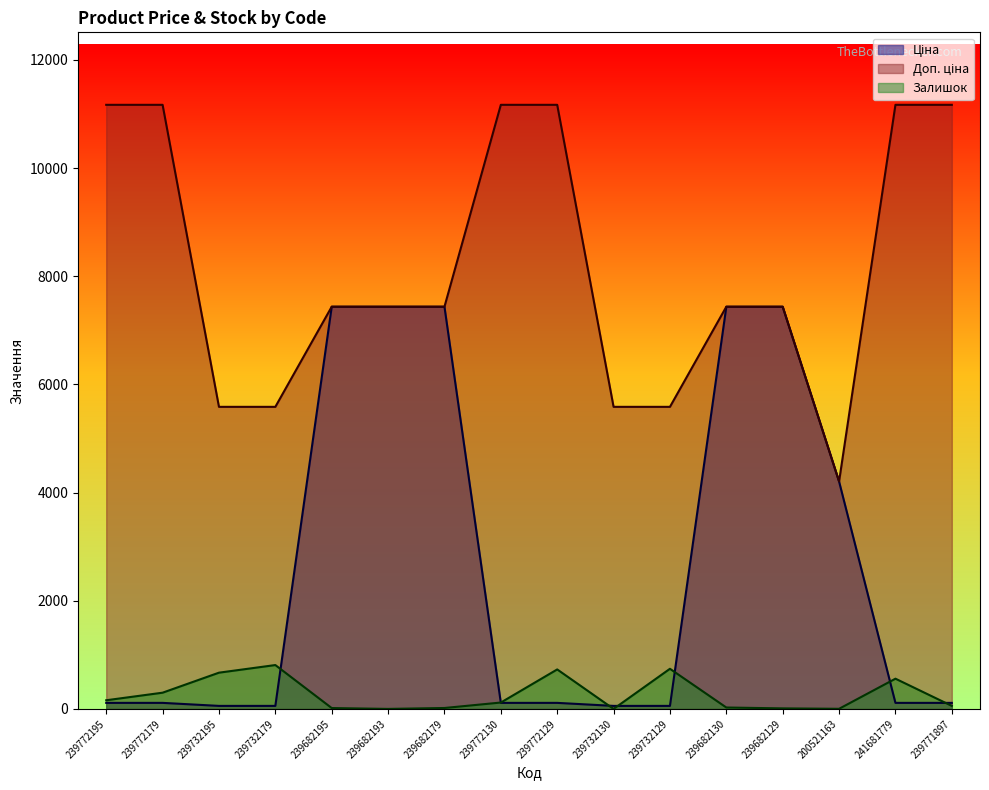

Where is Доп. ціна nearest to the value 7687?

239682195